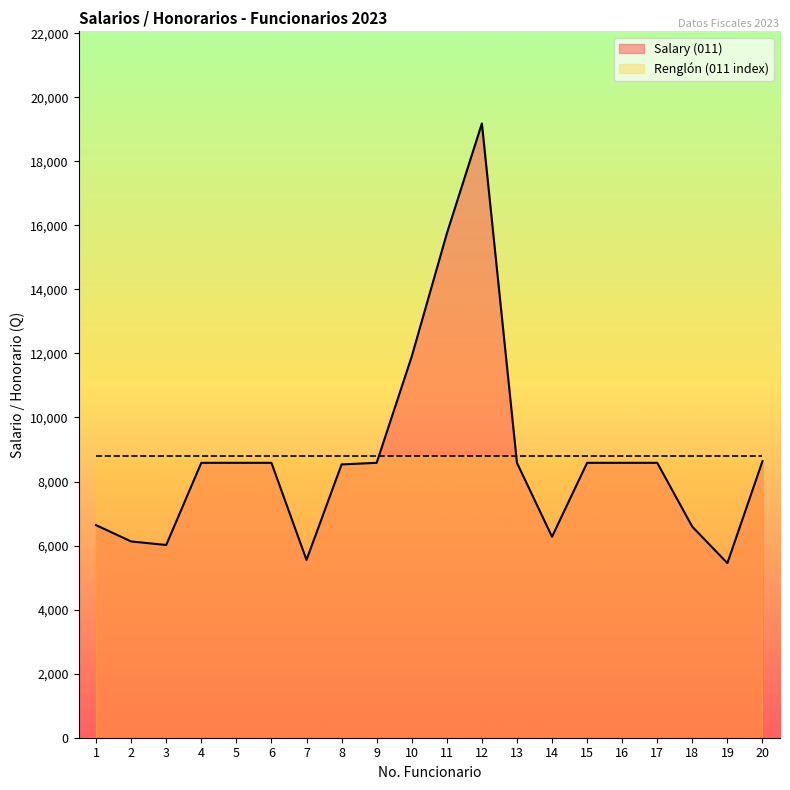

What is the average value?

8766.2